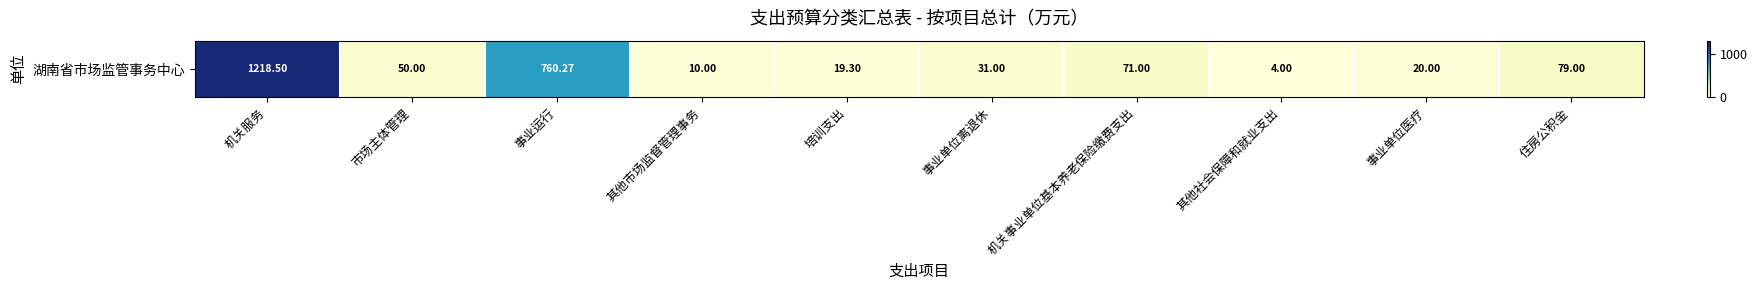

Where is the data nearest to the value 611?

事业运行